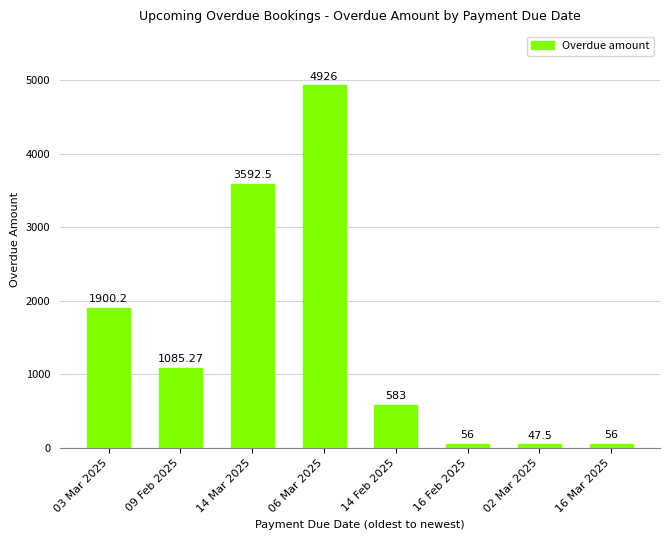

What is the difference between the maximum and minimum values?

4878.5